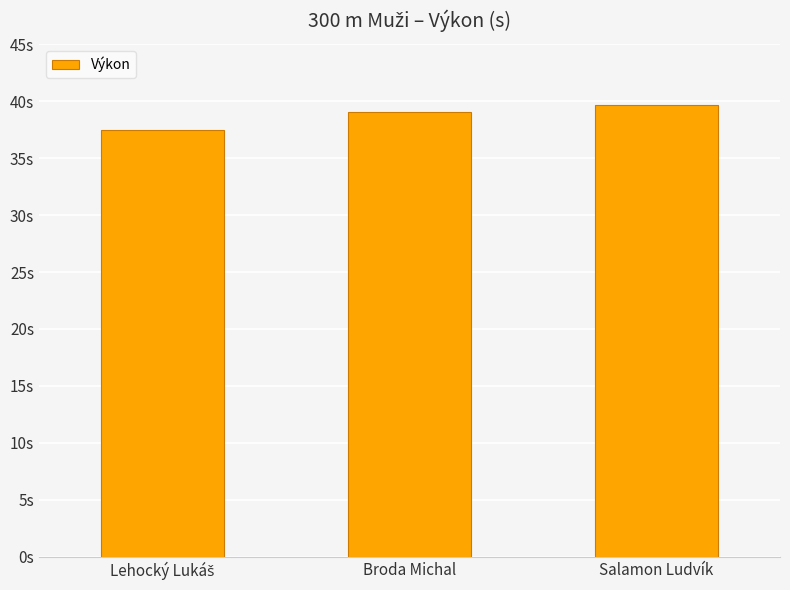

At which label is the value closest to 38?

Lehocký Lukáš